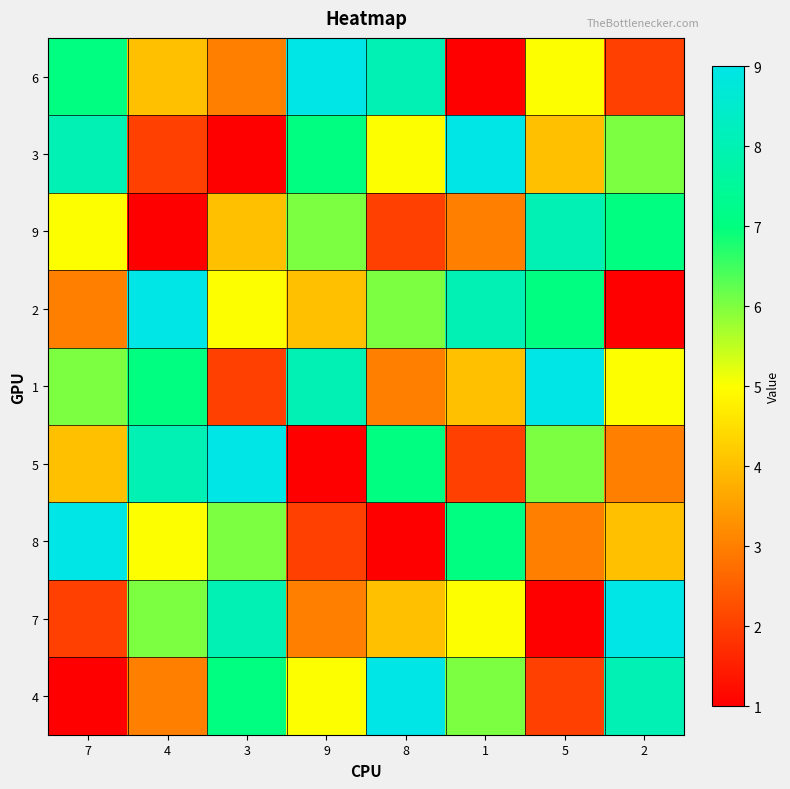

At which category is the sum across all series the highest?

7